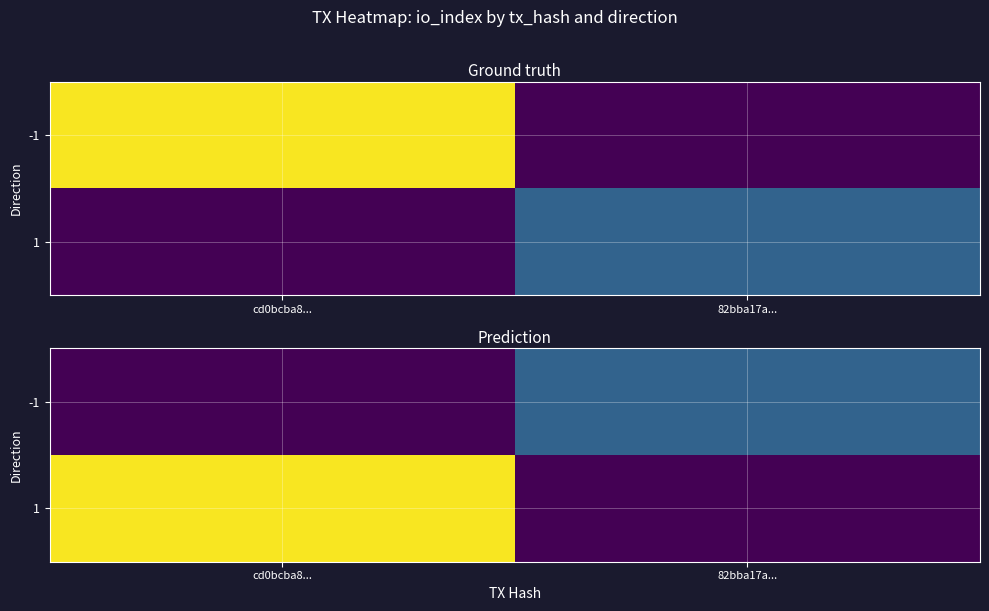

How many values in -1 are above zero?

1